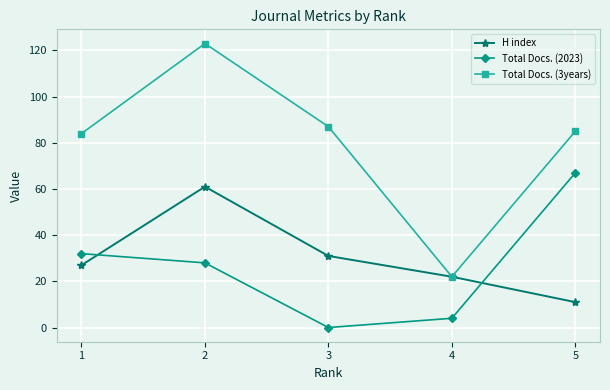

What are all the series names shown in the legend?

H index, Total Docs. (2023), Total Docs. (3years)